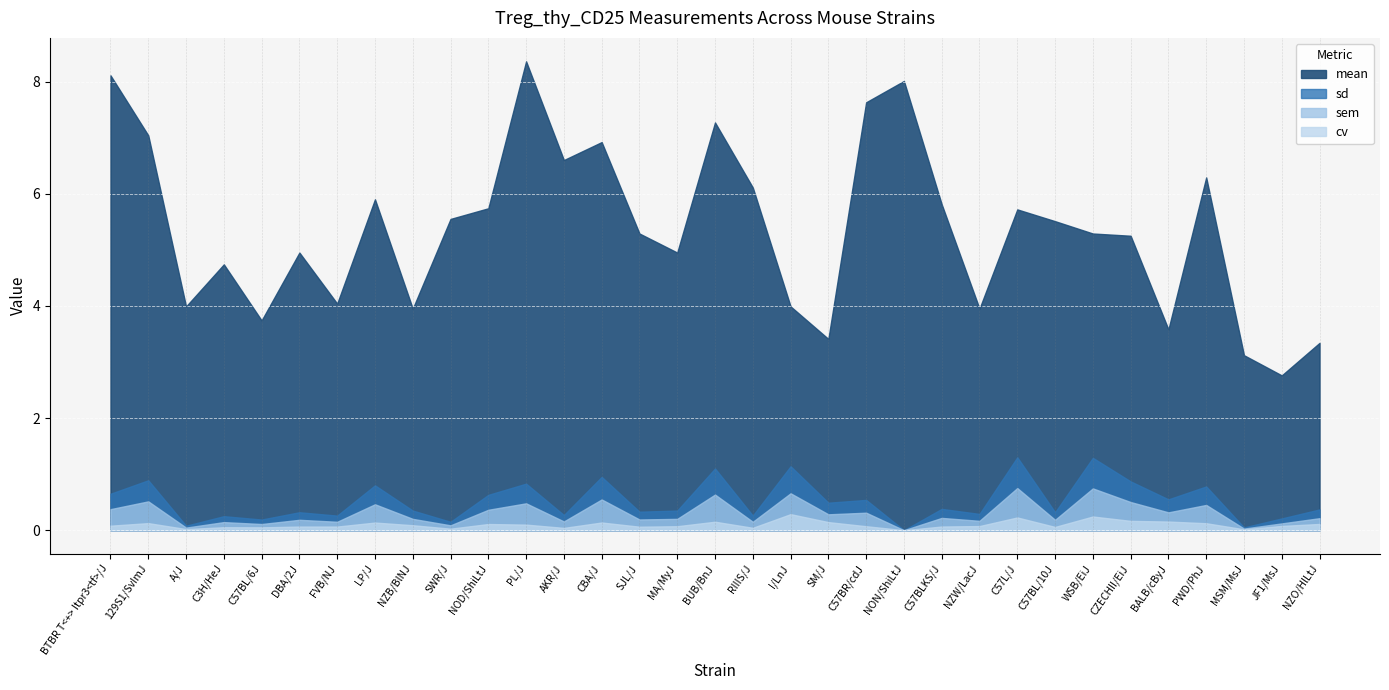

What position from the left is PL/J?

12